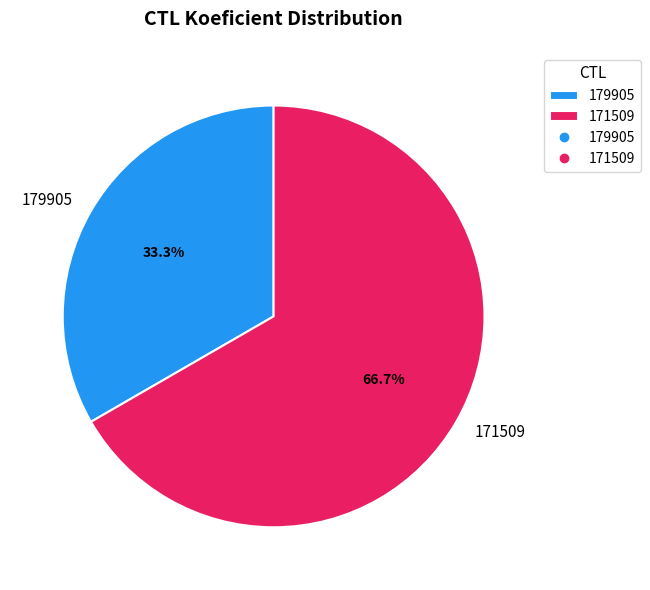

To the nearest percent, what portion does 171509 represent?

67%